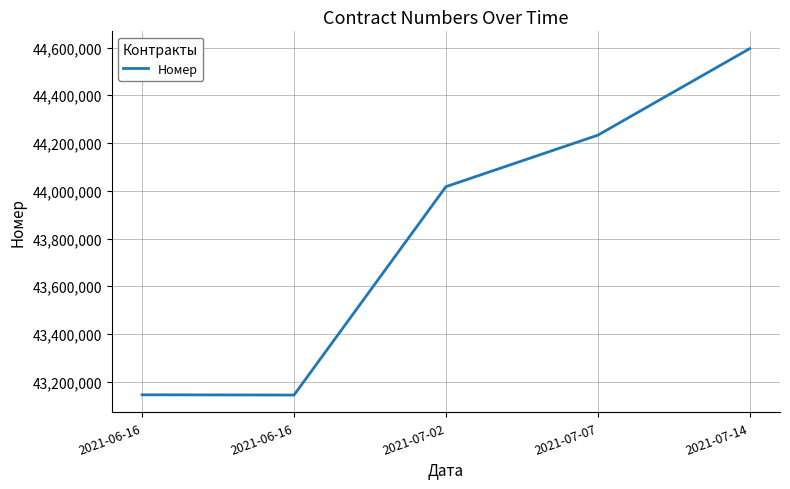

Rank the categories by value from lowest to highest.

2021-06-16, 2021-06-16, 2021-07-02, 2021-07-07, 2021-07-14